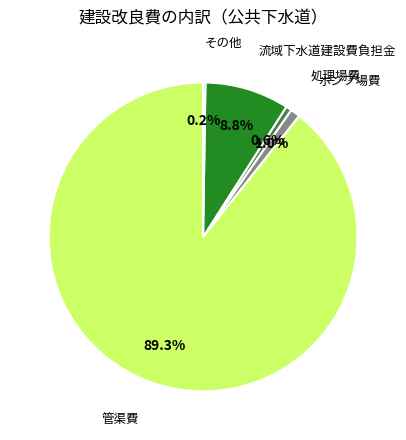

Is there any slice that represents more than half of the pie?

Yes